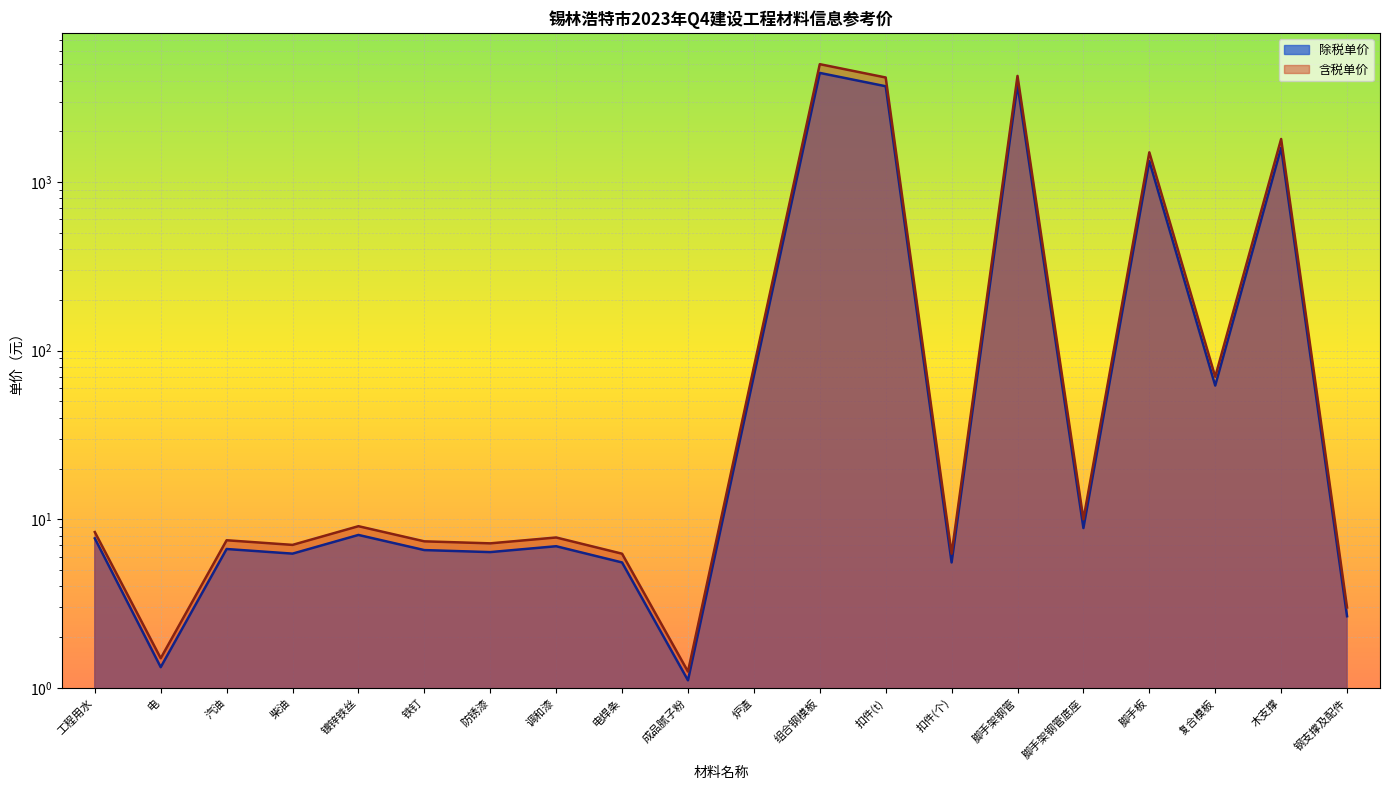

Reading left to right, extract all data points from this chart.

除税单价: 7.7	1.3	6.7	6.3	8.1	6.6	6.4	6.9	5.5	1.1	71.0	4437.0	3698.6	5.5	3780.3	8.9	1331.1	62.1	1597.3	2.7
含税单价: 8.4	1.5	7.5	7.0	9.1	7.4	7.2	7.8	6.2	1.2	80.0	5000.0	4168.0	6.2	4260.0	10.0	1500.0	70.0	1800.0	3.0